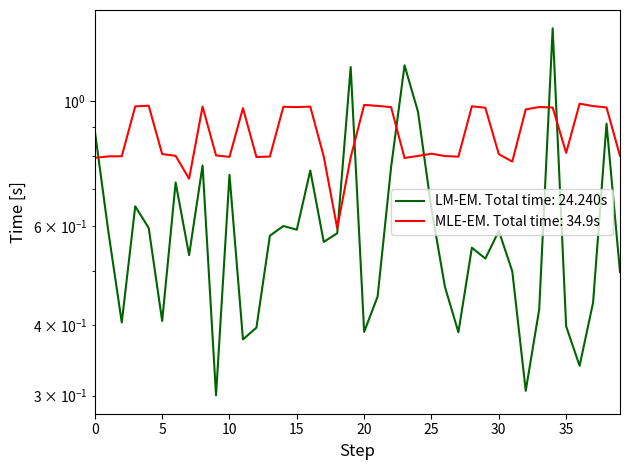

What is the sum of all values?

24.2